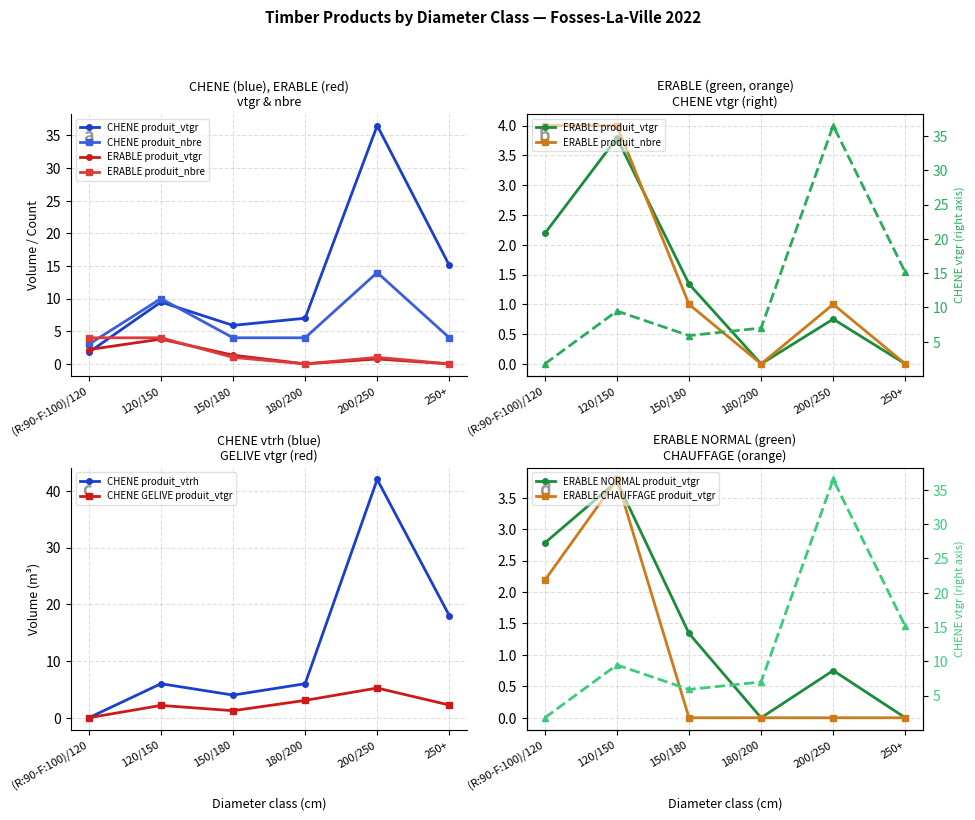

What is the label of the 1st point from the right?

250+